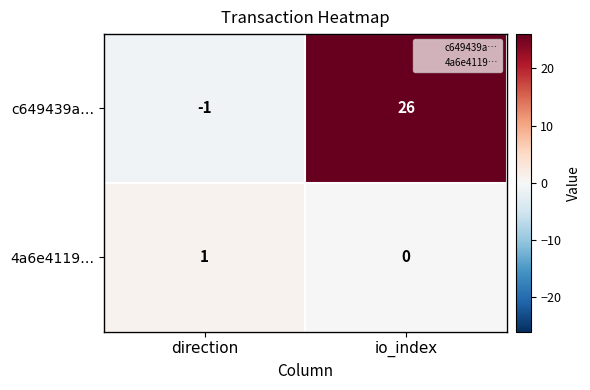

Rank the series at direction from highest to lowest value.

4a6e4119…, c649439a…